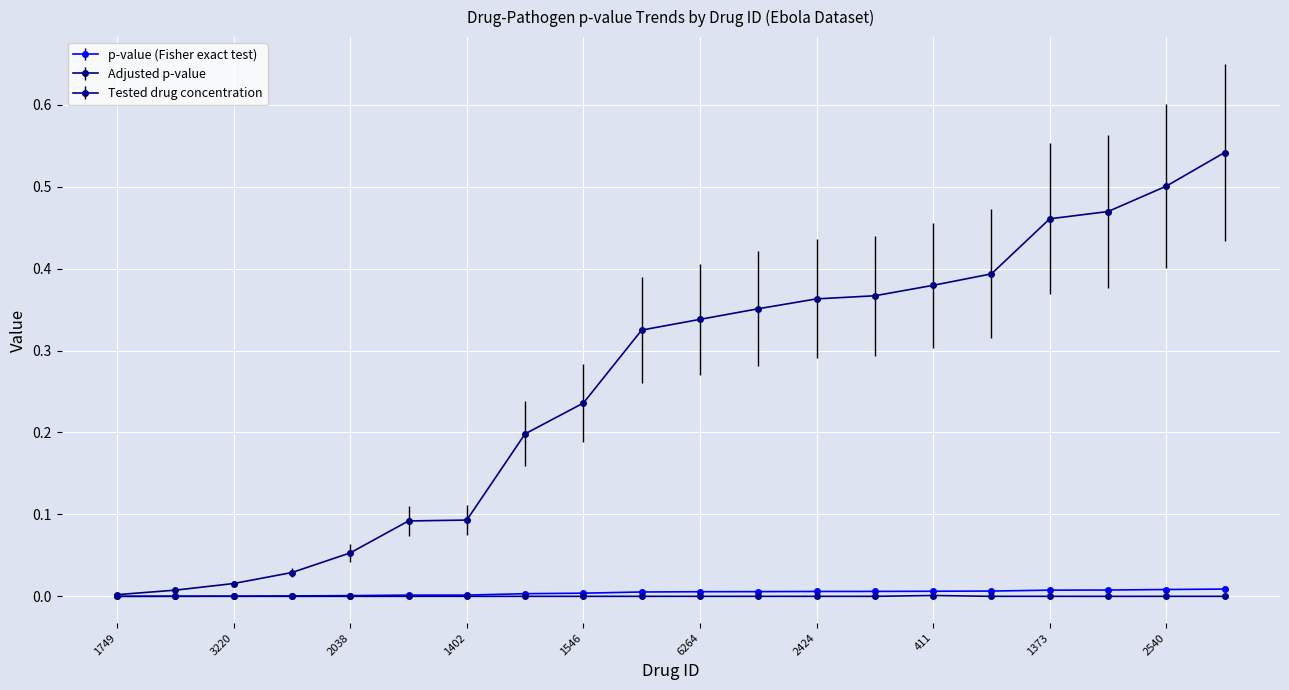

Which series has the widest spread of values?

Adjusted p-value